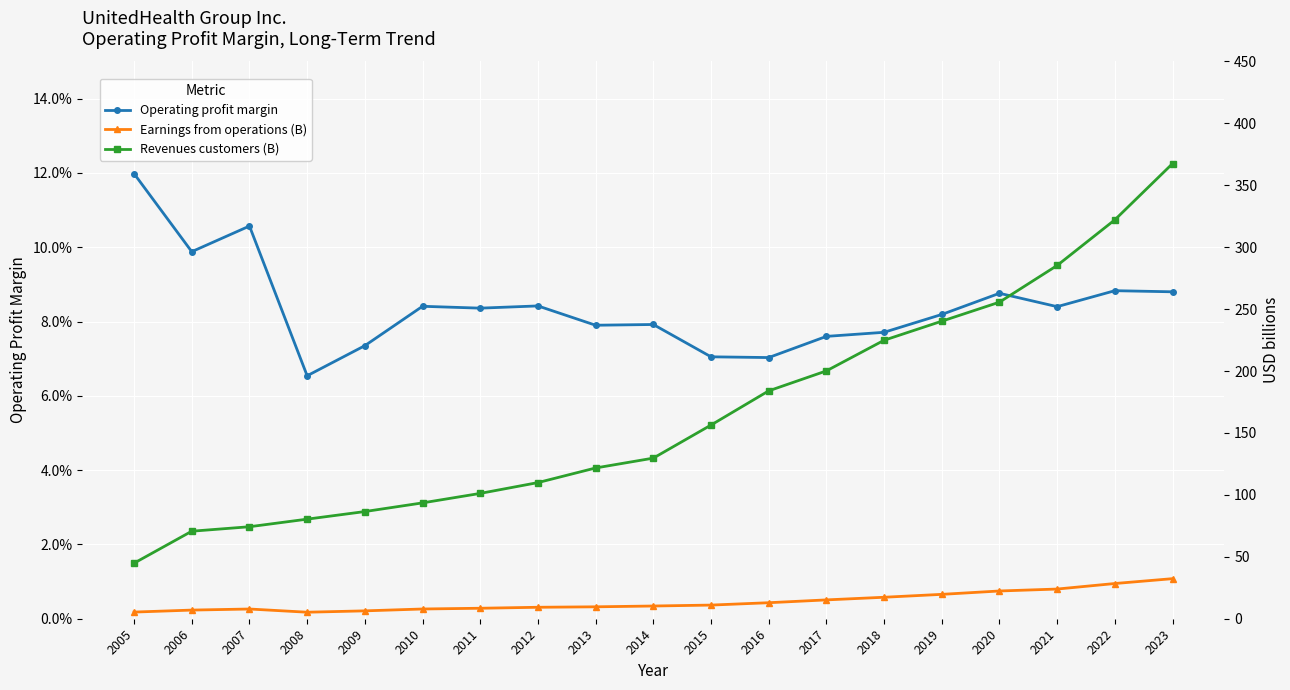

True or false: Revenues customers (B) has a value of 41.8 at 2016.

False